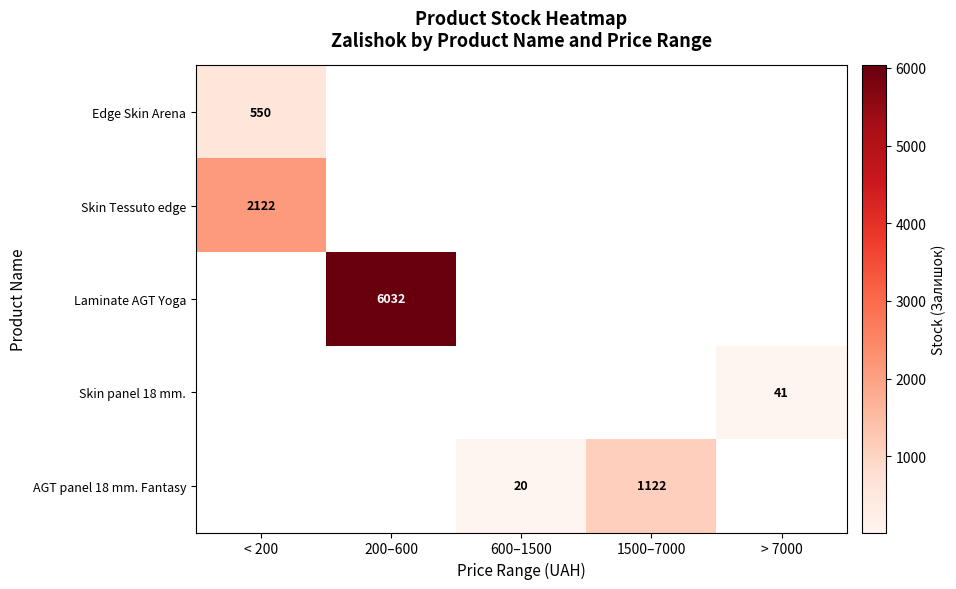

Is it true that Skin Tessuto edge equals 2998 at < 200?

False